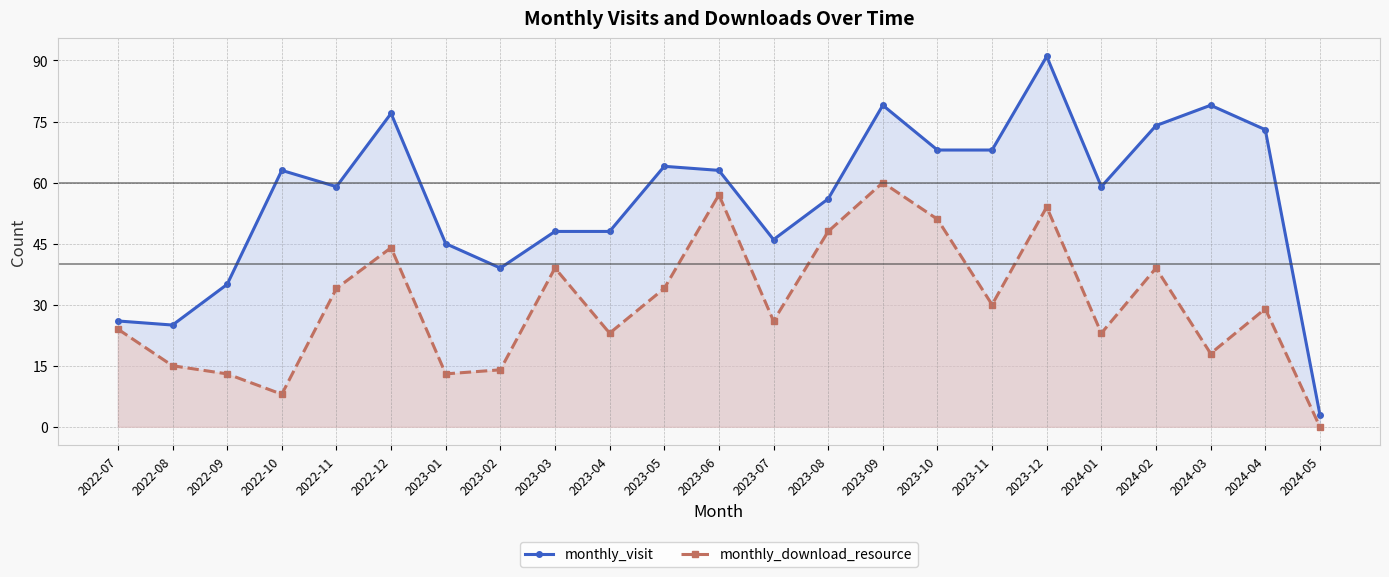

What is the sum of all monthly_download_resource values?

696